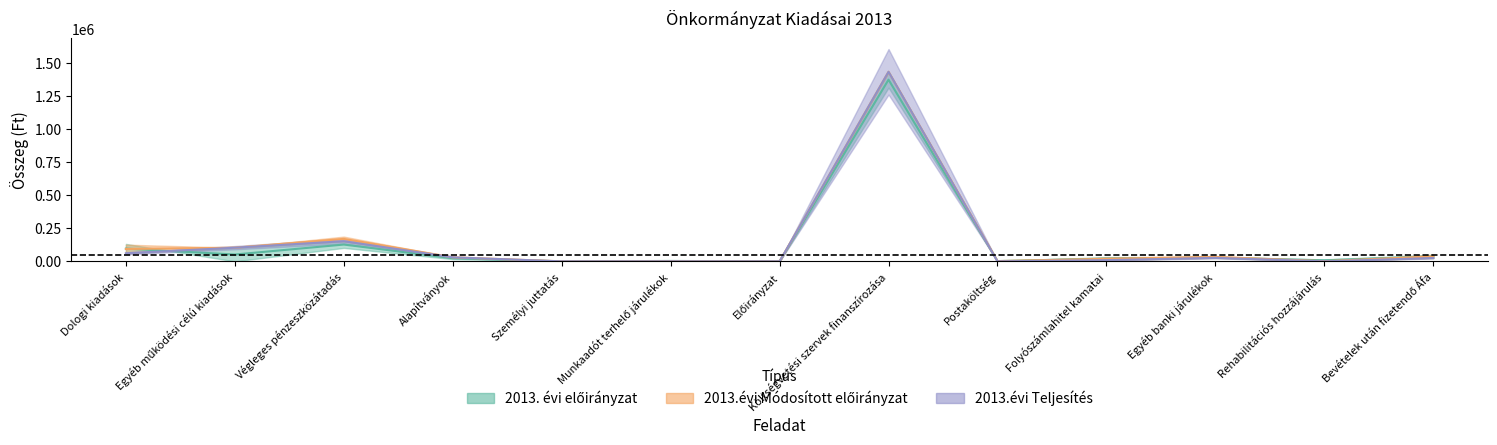

List the series in order of their peak value, lowest first.

2013. évi előirányzat, 2013.évi Módosított előirányzat, 2013.évi Teljesítés